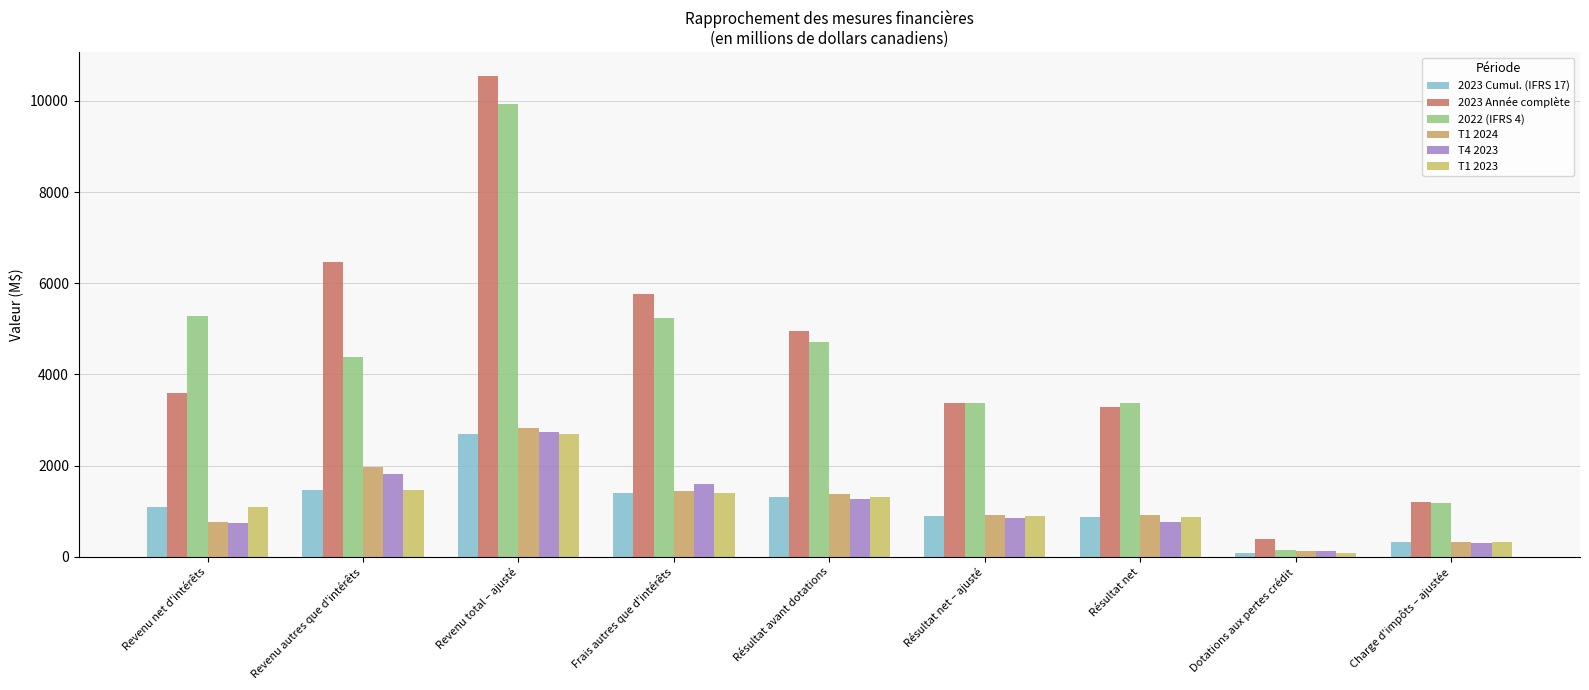

Rank the series by their maximum value, from highest to lowest.

2023 Année complète, 2022 (IFRS 4), T1 2024, T4 2023, 2023 Cumul. (IFRS 17), T1 2023